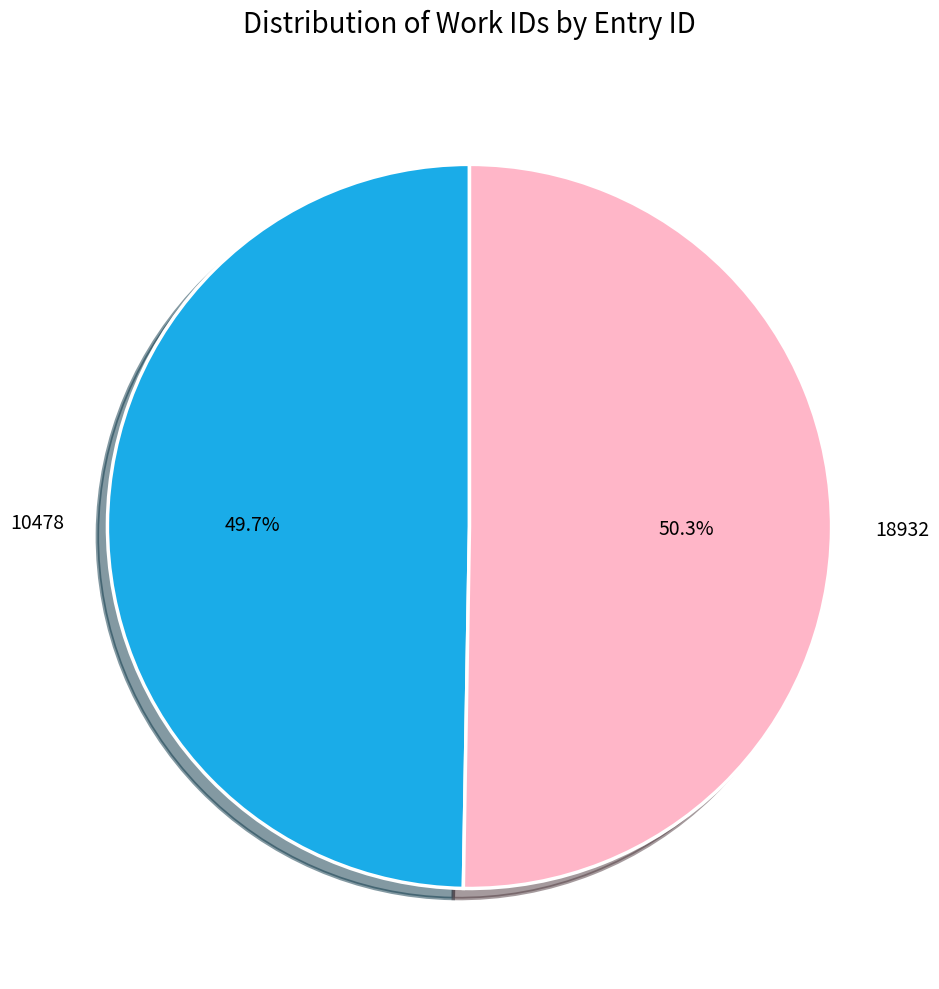

The 10478 slice represents 61% of the pie. True or false?

False